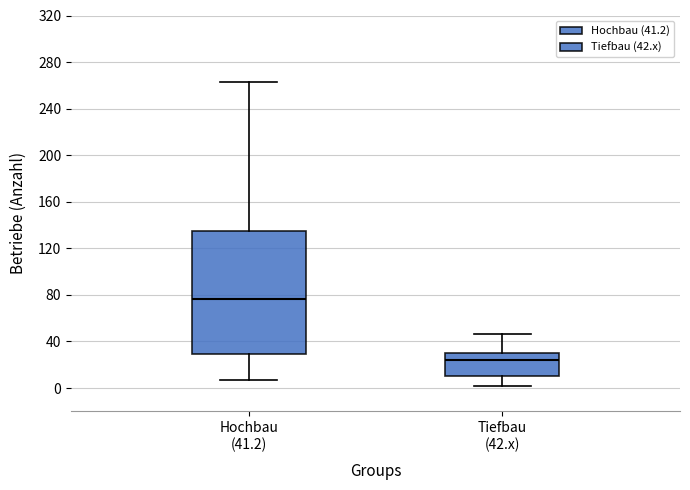

Comparing the boxes themselves (not the whiskers), which one is the tallest?

Hochbau (41.2)